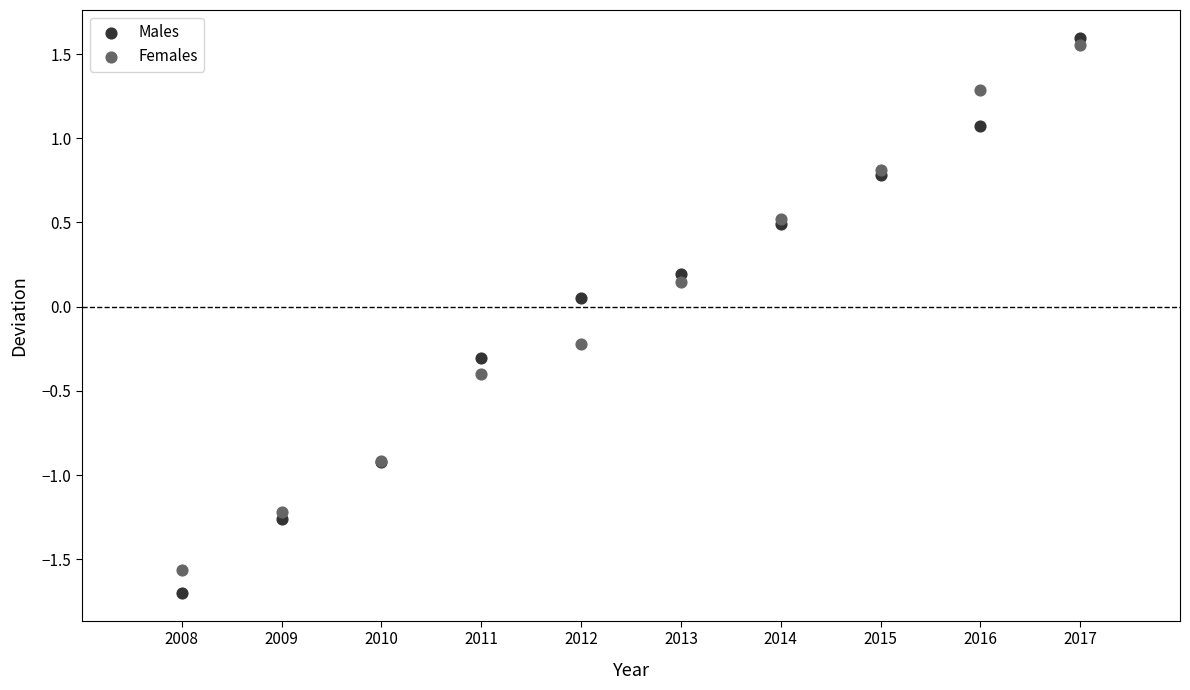

Which series contains the lowest Y value?

Males